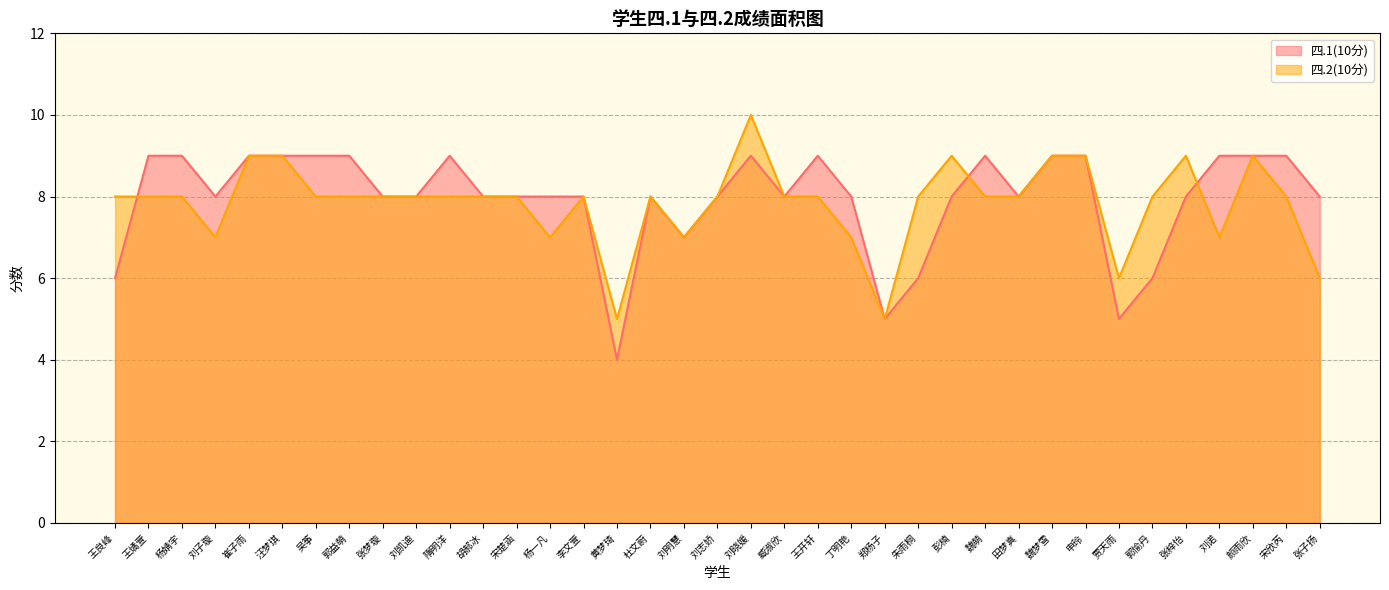

The value of 四.1(10分) at 颜雨欣 is 6. True or false?

False